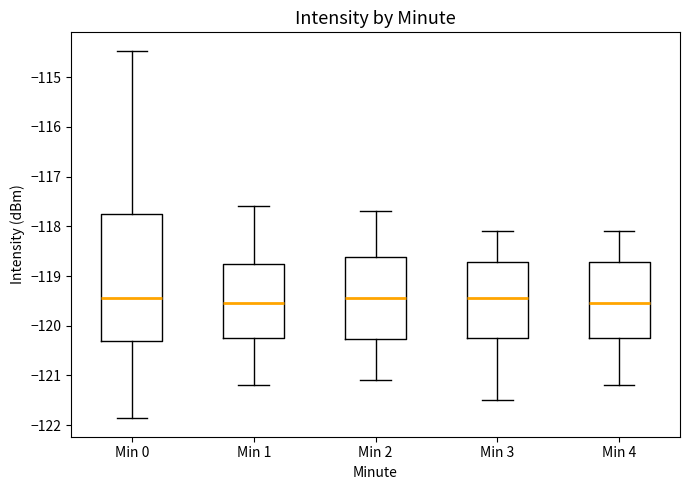

Which box is the tallest, from its lower edge to its upper edge?

Min 0